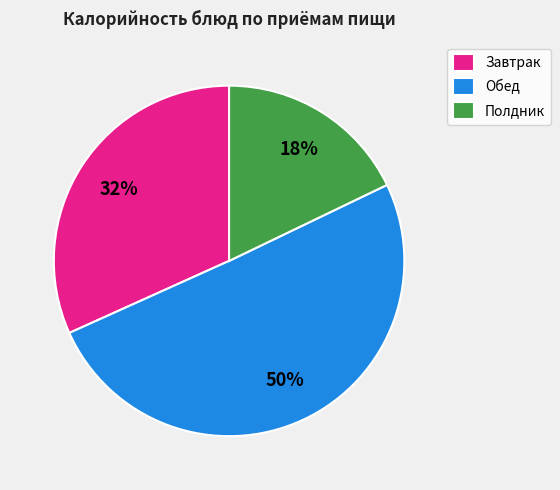

Is the sum of Полдник and Обед greater than half?

Yes